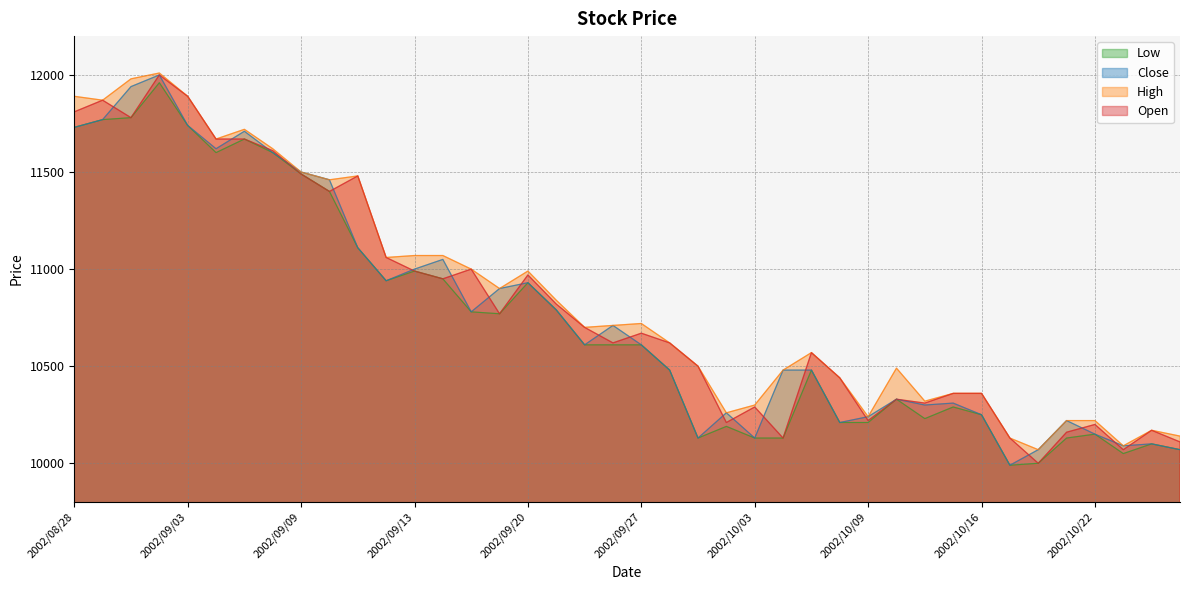

What is the smallest value displayed?

9990